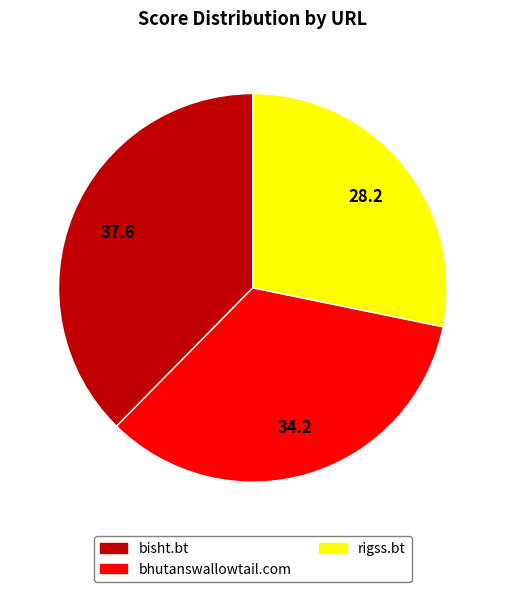

Does any single category account for the majority?

No